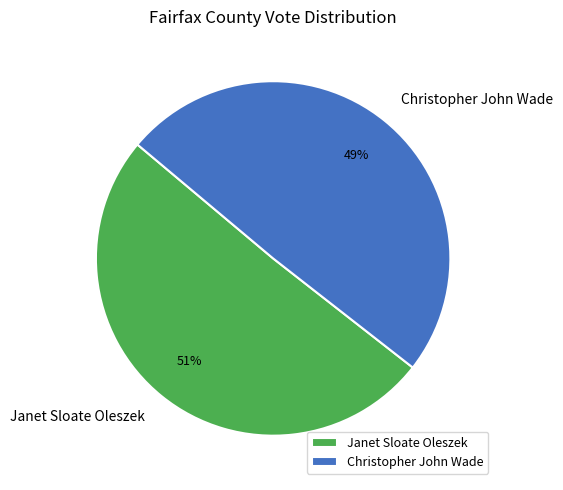

What percentage is the Christopher John Wade slice, to the nearest percent?

49%